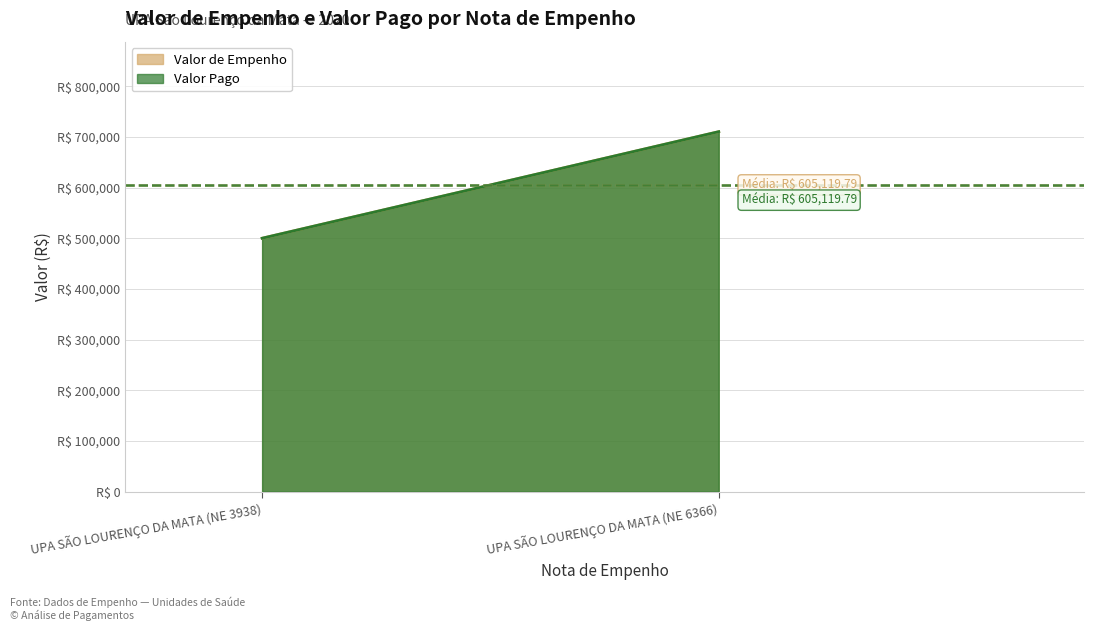

Reading left to right, what are all the values shown in this chart?

Valor de Empenho: UPA SÃO LOURENÇO DA MATA (NE 3938)=500000.0	UPA SÃO LOURENÇO DA MATA (NE 6366)=710239.6
Valor Pago: UPA SÃO LOURENÇO DA MATA (NE 3938)=500000.0	UPA SÃO LOURENÇO DA MATA (NE 6366)=710239.6